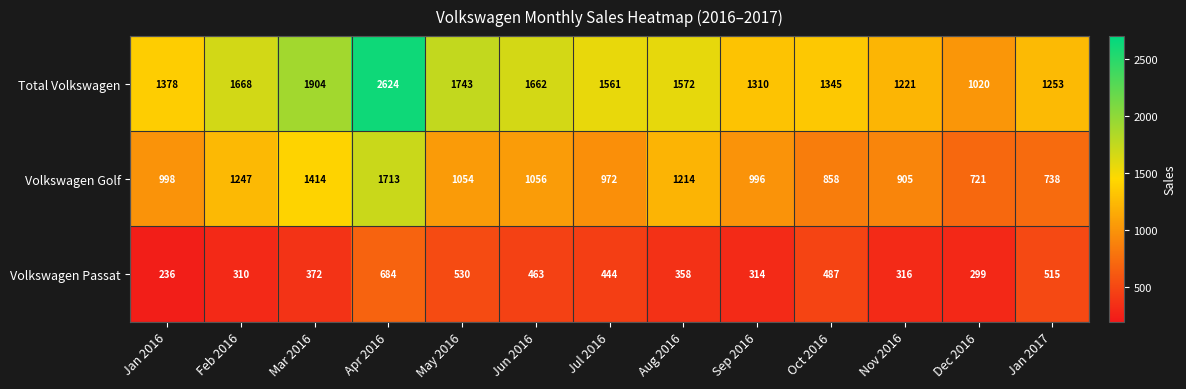

What is the total value across all series at Dec 2016?

2040